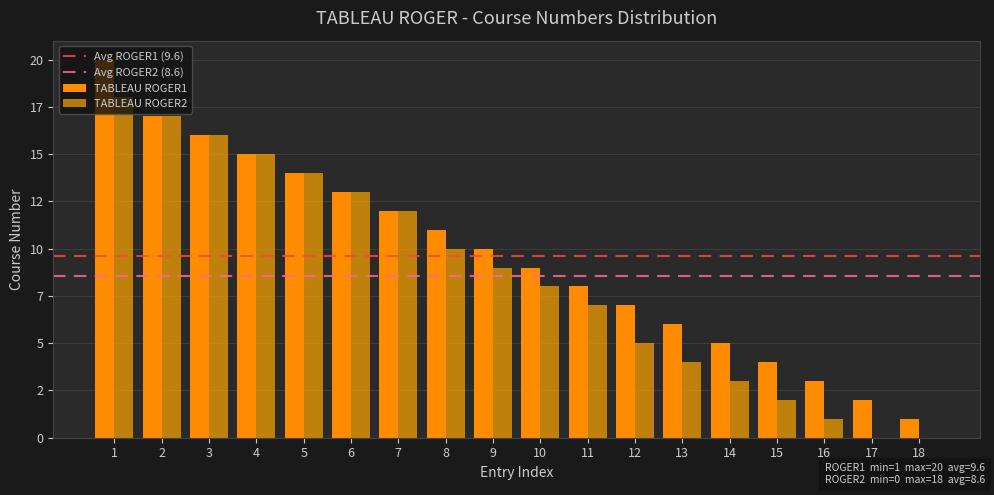

Does the chart contain stacked bars?

No